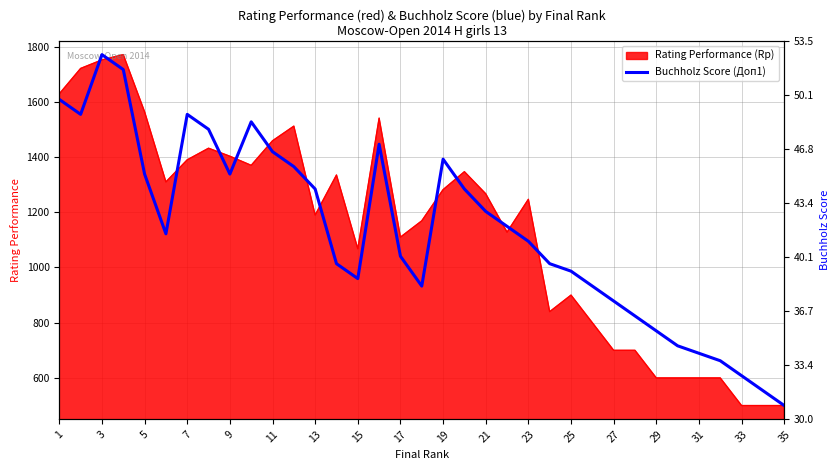

What is the sum of all values?

39756.0